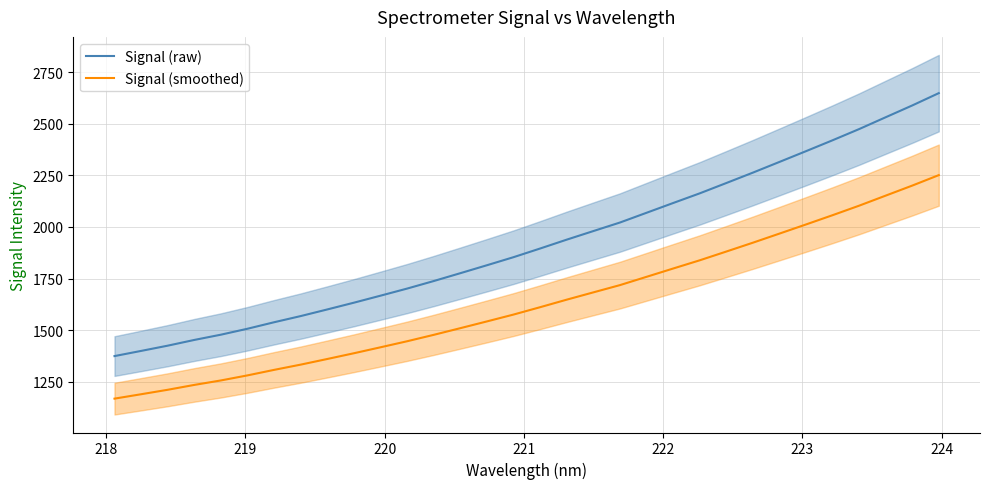

What is the maximum value shown in the chart?

2648.2